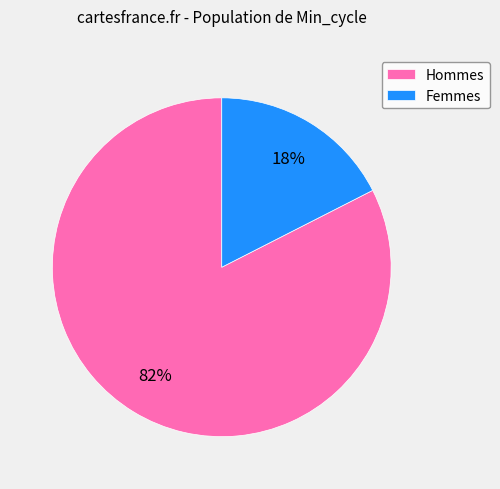

To the nearest percent, what is the average slice percentage?

50%